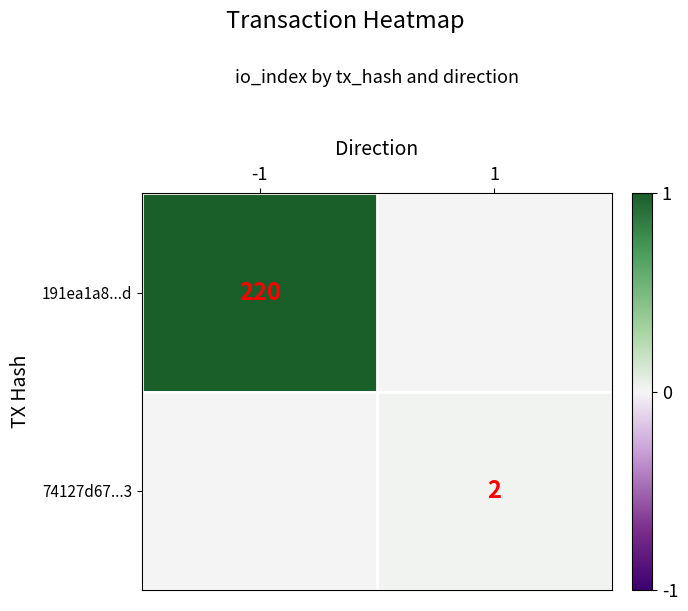

Is it true that 191ea1a8...d equals 220 at -1?

True